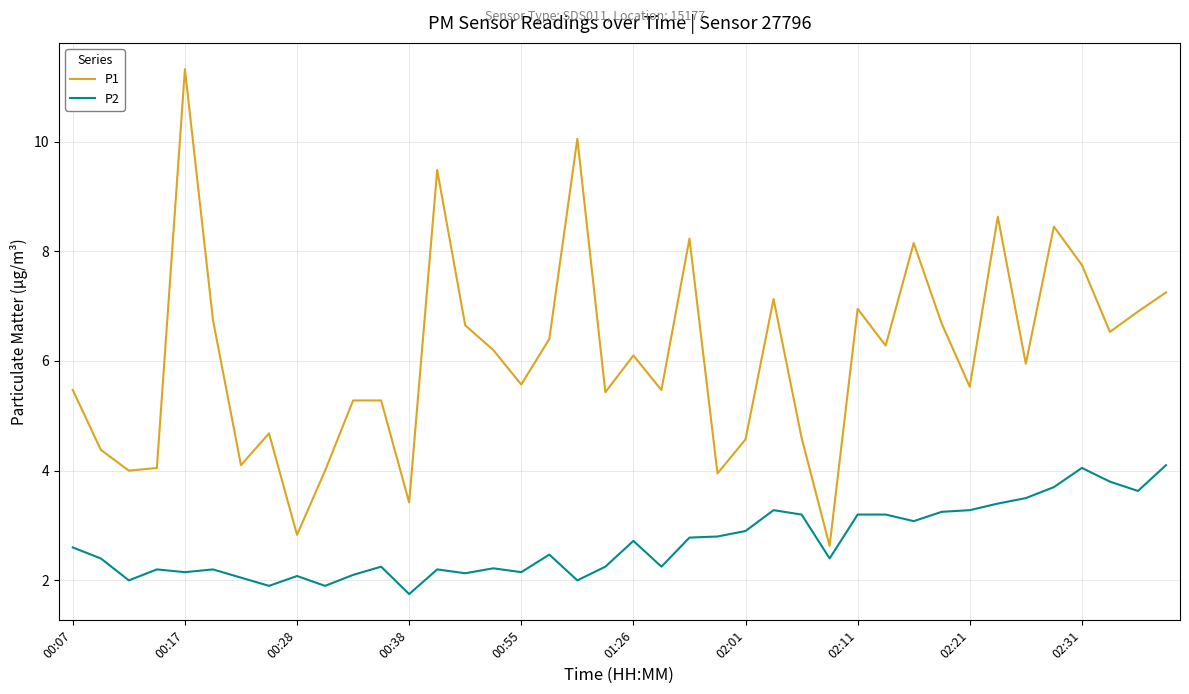

True or false: P2 and P1 intersect in this chart.

False